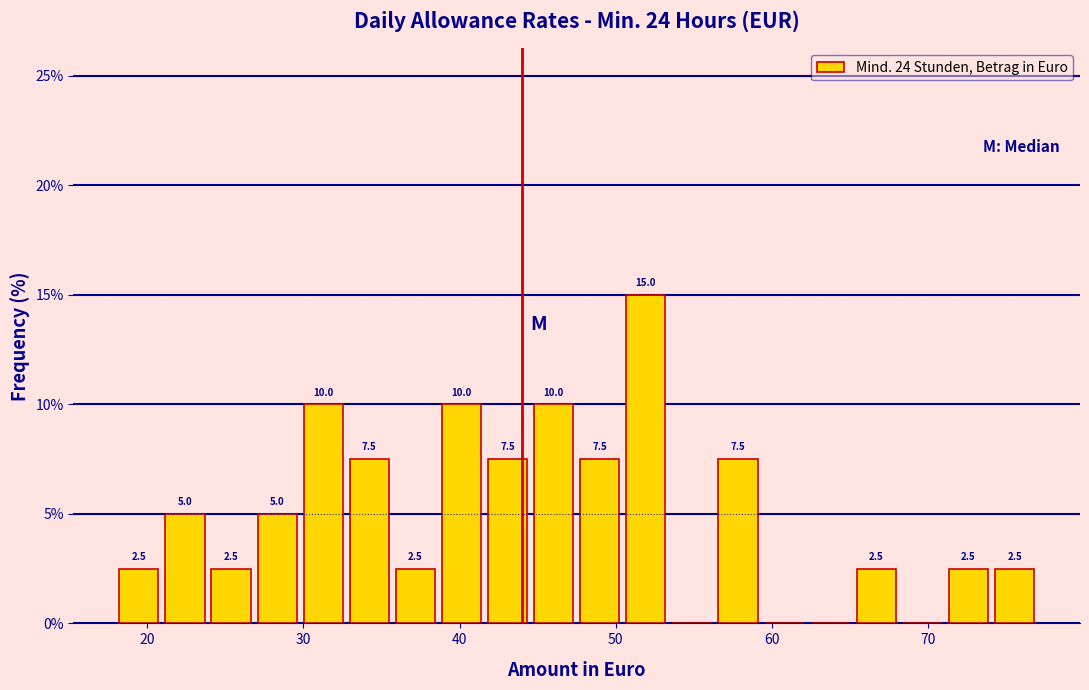

Read against the x-axis, roughly where is the centre of the tallest bar?

52